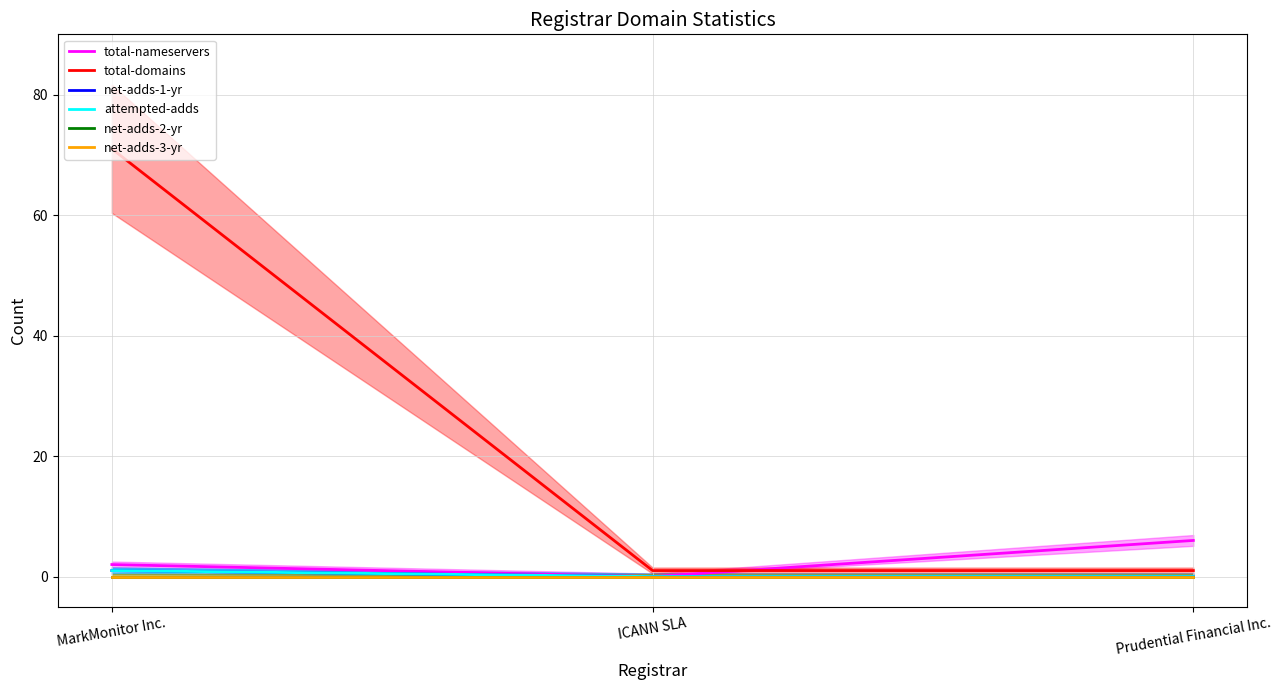

Which has a higher value, MarkMonitor Inc. or Prudential Financial Inc.?

Prudential Financial Inc.